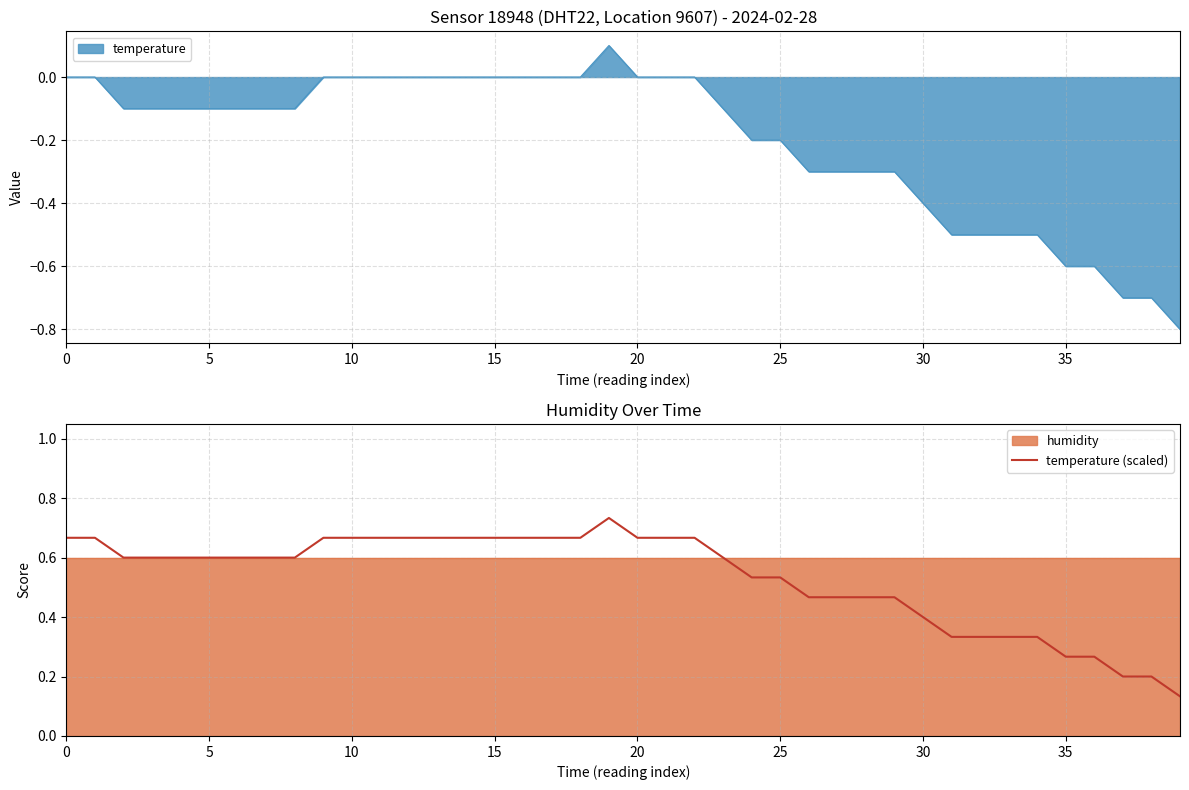

The temperature (scaled) series shows 0.3 at 0. True or false?

False